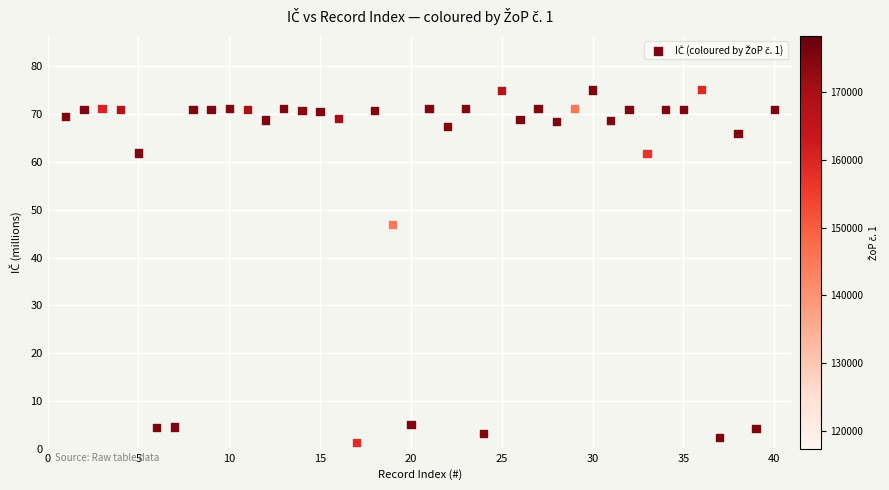

What is the range of X values (max minus min)?

39.0